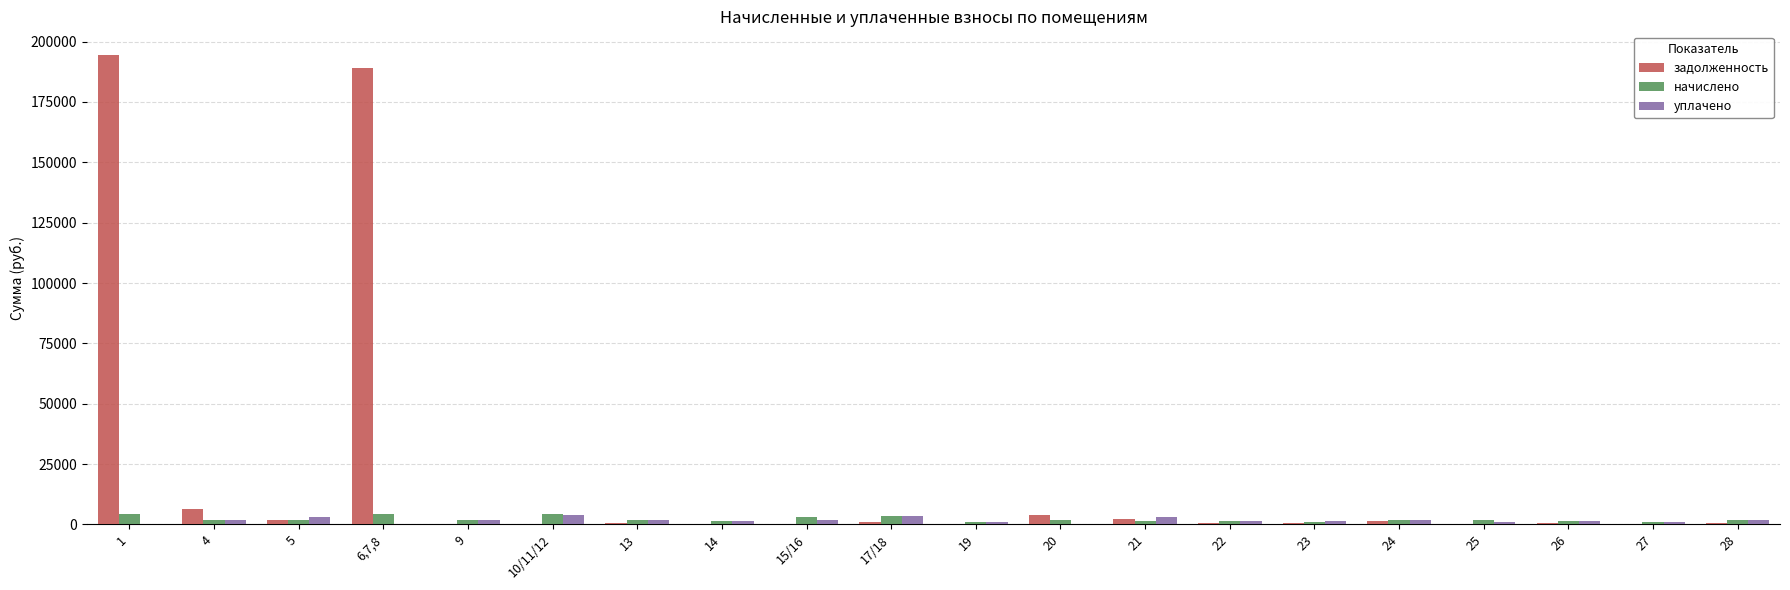

How many data points does each series have?

20